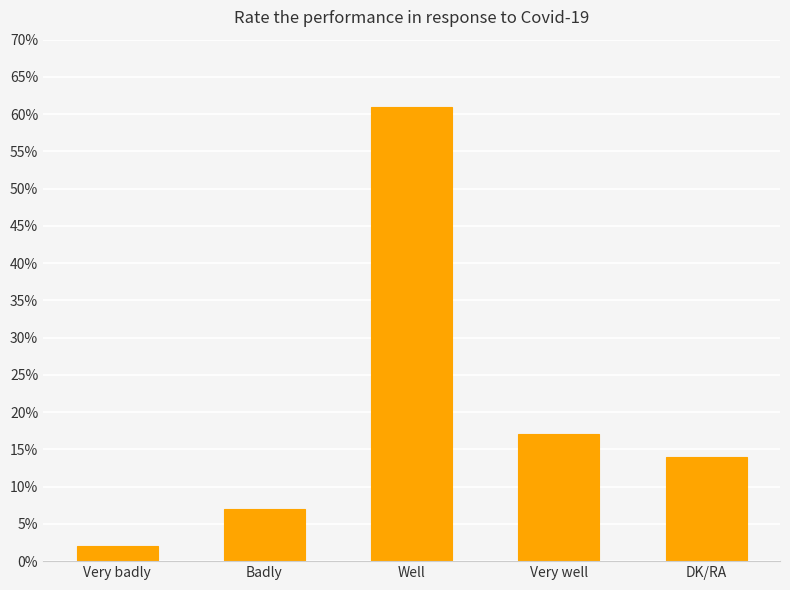

The chart shows a value of 23 at DK/RA. True or false?

False